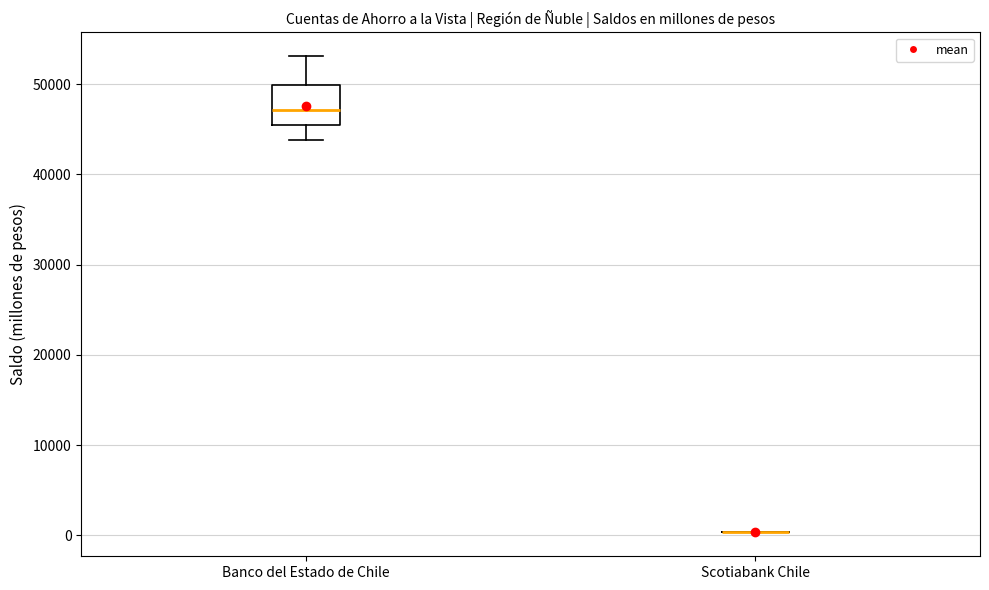

Where is the upper edge of the box for Banco del Estado de Chile on the y-axis? The values are not printed on the chart, so give them approximately, as read against the axis.

50000